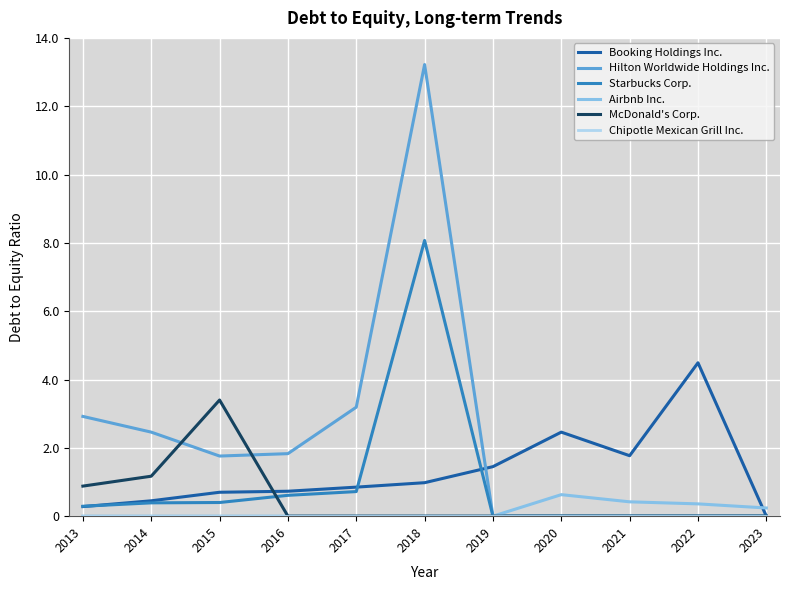

True or false: McDonald's Corp. has a value of 0.0 at 2016.

True